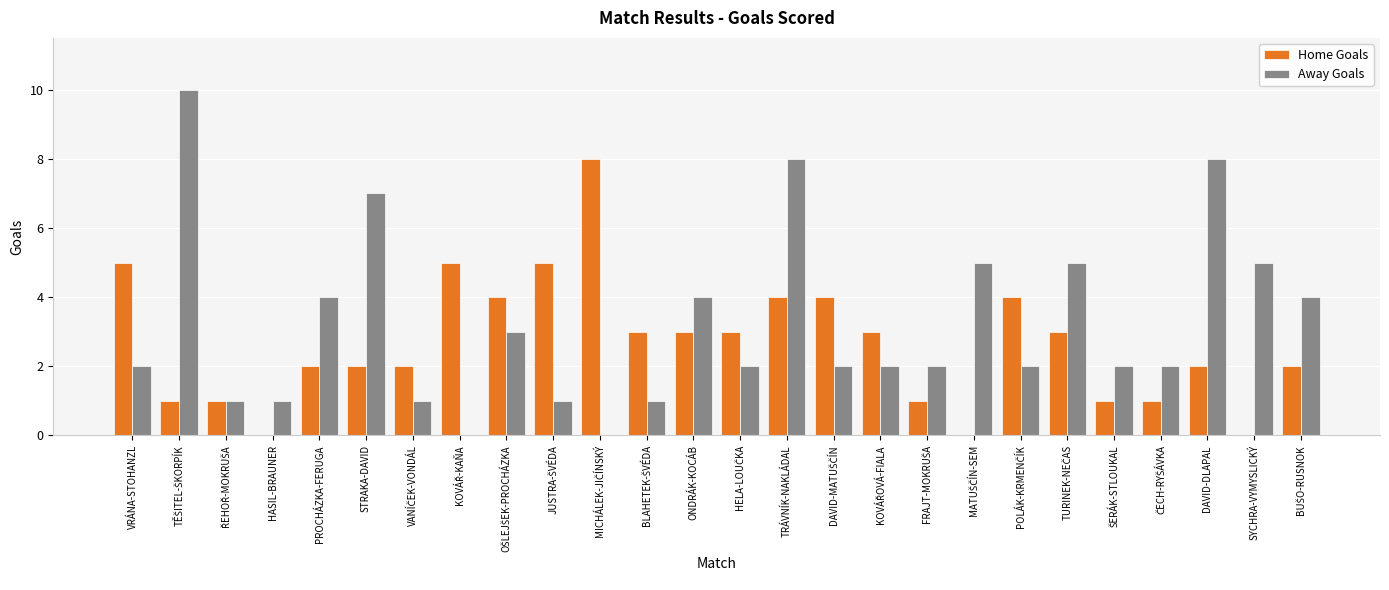

What are all the series names shown in the legend?

Home Goals, Away Goals